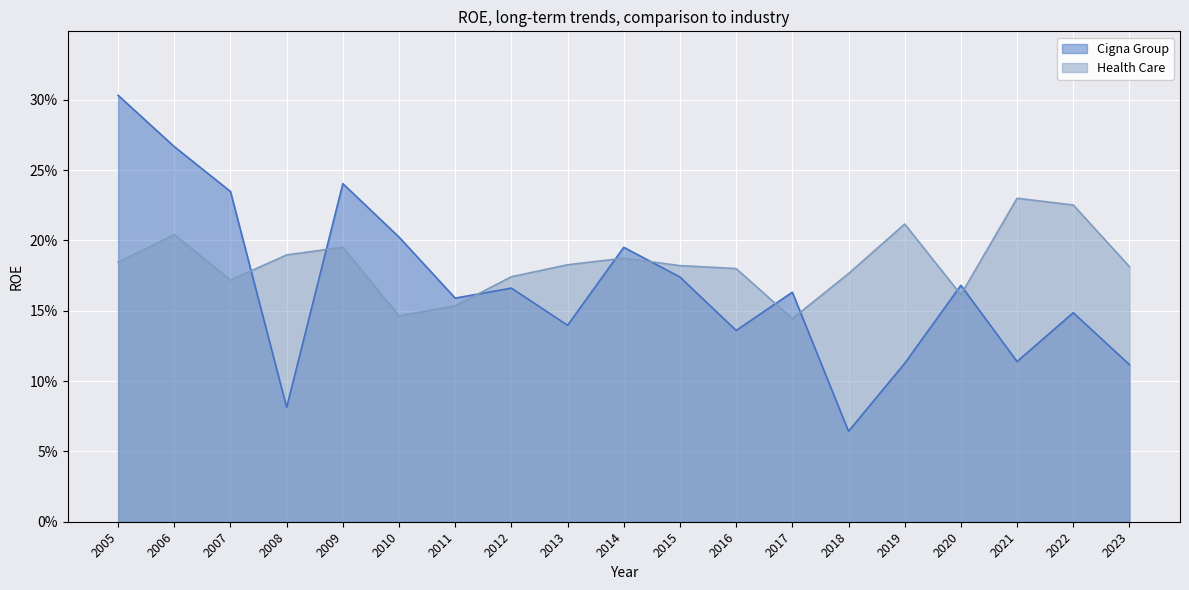

Rank the series at 2023 from highest to lowest value.

Health Care, Cigna Group